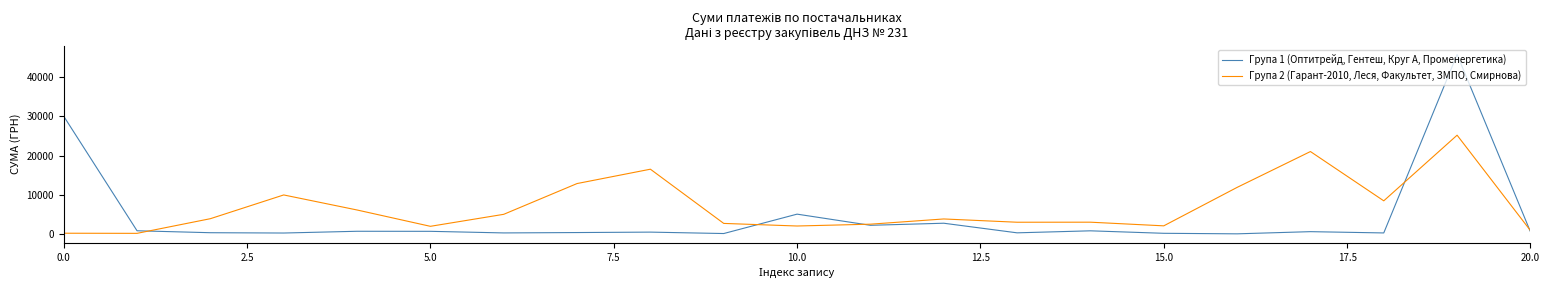

List the series in order of their peak value, highest first.

Група 1 (Оптитрейд, Гентеш, Круг А, Променергетика), Група 2 (Гарант-2010, Леся, Факультет, ЗМПО, Смирнова)